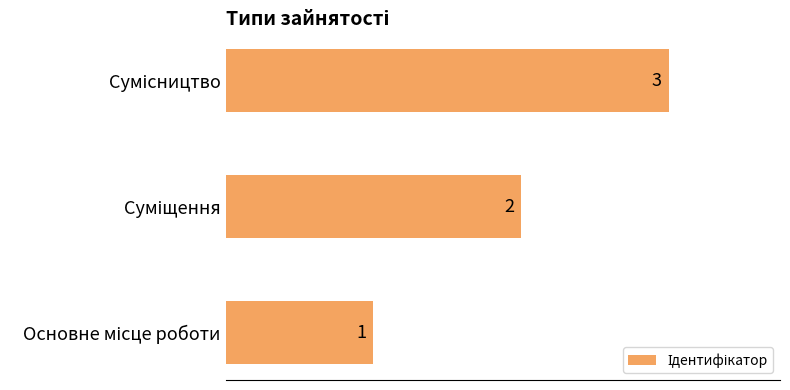

How many values are between 1 and 3?

3